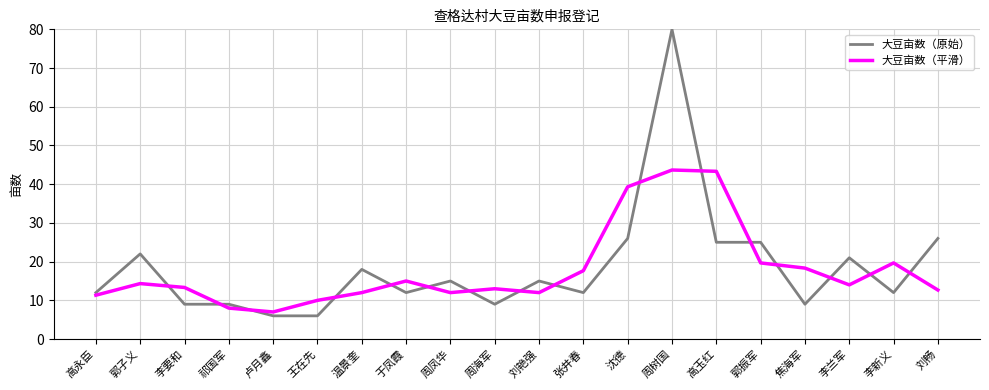

What is the sum of all 大豆亩数（原始） values?

369.0